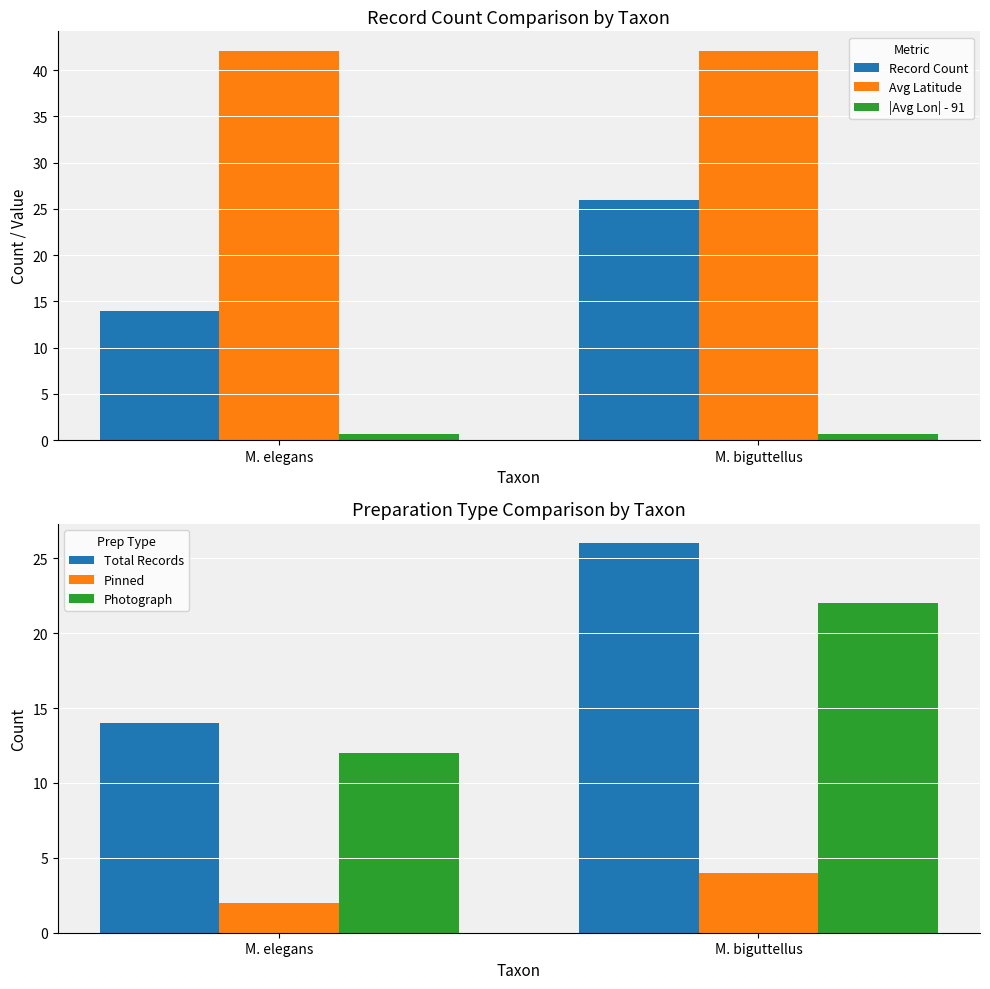

Reading left to right, what are all the values shown in this chart?

Record Count: 14.0	26.0
Avg Latitude: 42.1	42.1
|Avg Lon| - 91: 0.7	0.7
Total Records: 14.0	26.0
Pinned: 2.0	4.0
Photograph: 12.0	22.0